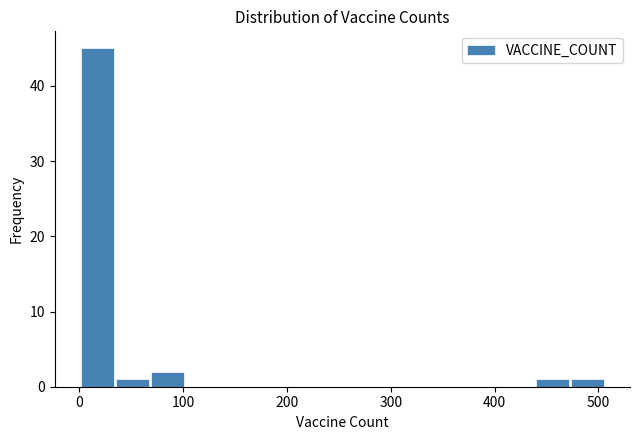

Read against the x-axis, roughly where is the centre of the tallest bar?

20